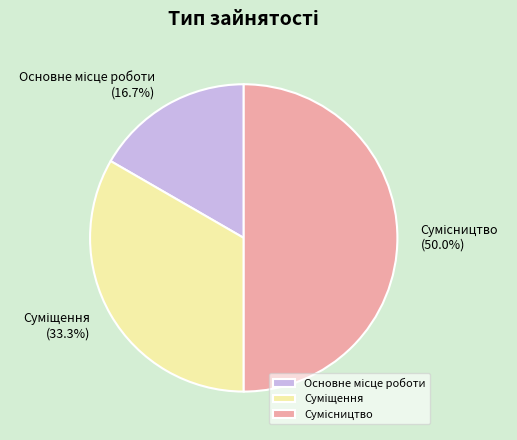

True or false: Суміщення accounts for 42% of the total.

False